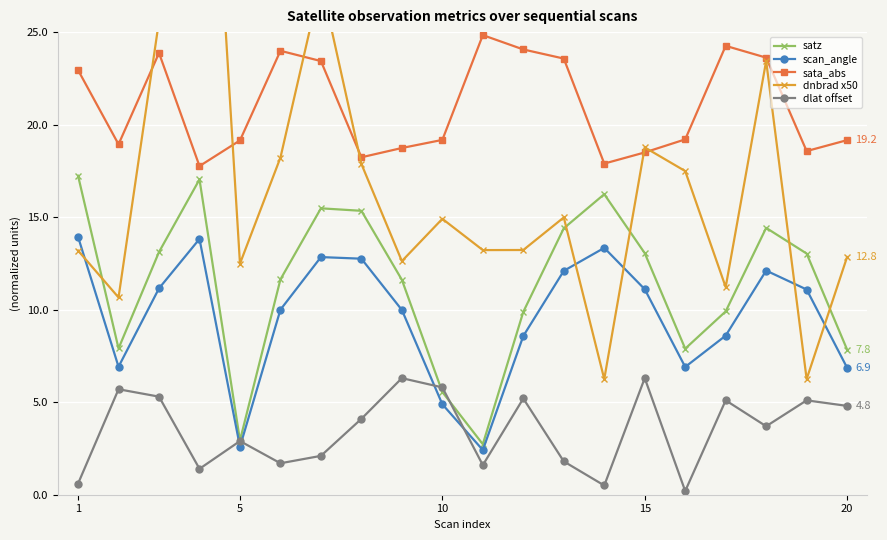

Which series has the largest total across all categories?

sata_abs